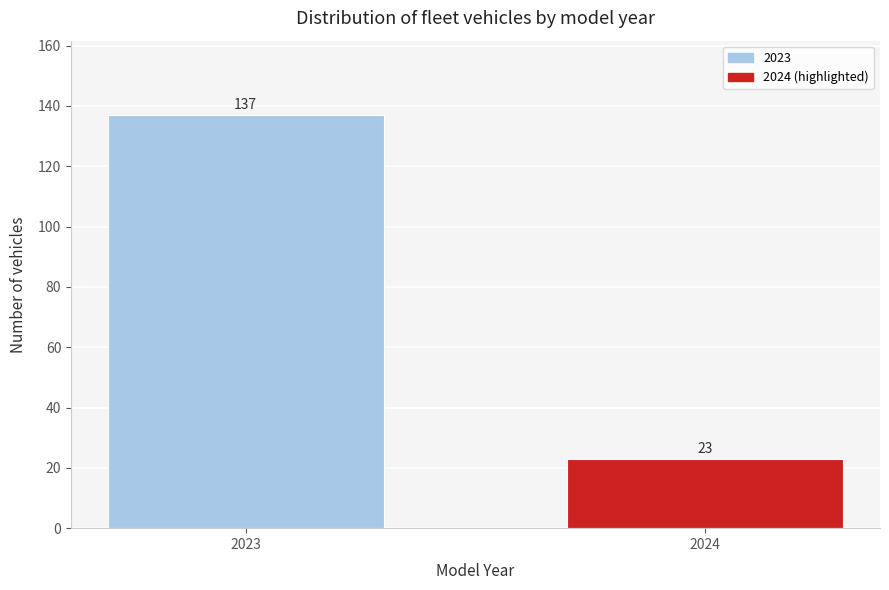

Reading right to left, transcribe all the data shown in this chart.

23	137